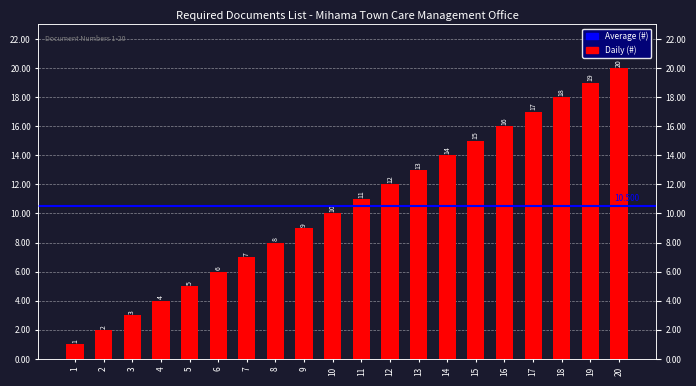

What is the smallest value displayed?

1